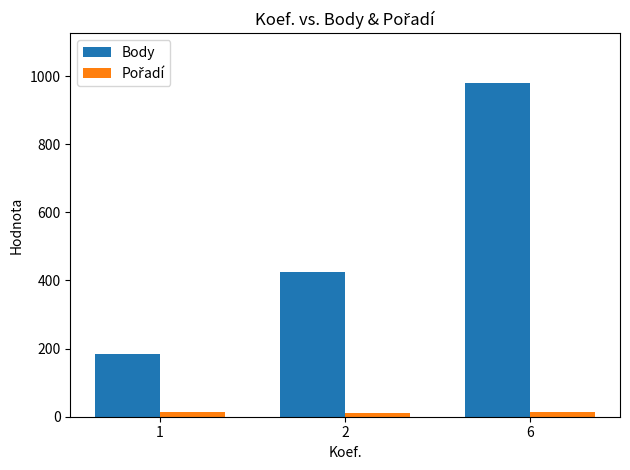

What is the difference between the second highest and minimum values in the Body series?

242.5